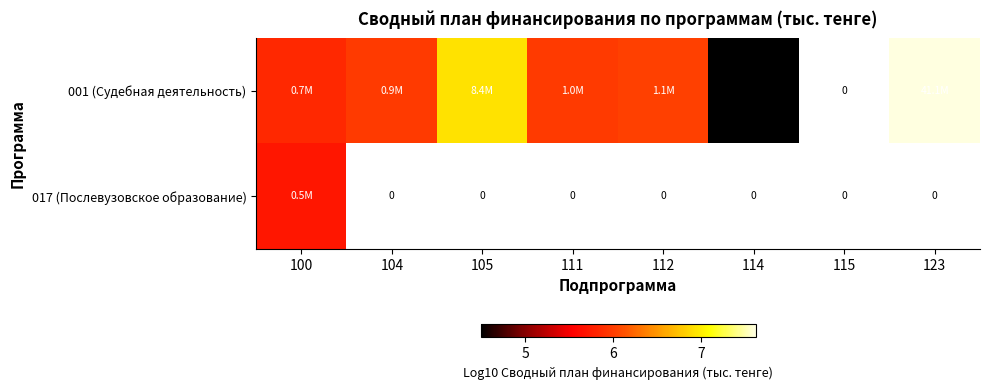

At 115, list the series in order from largest to smallest.

001 (Судебная деятельность), 017 (Послевузовское образование)